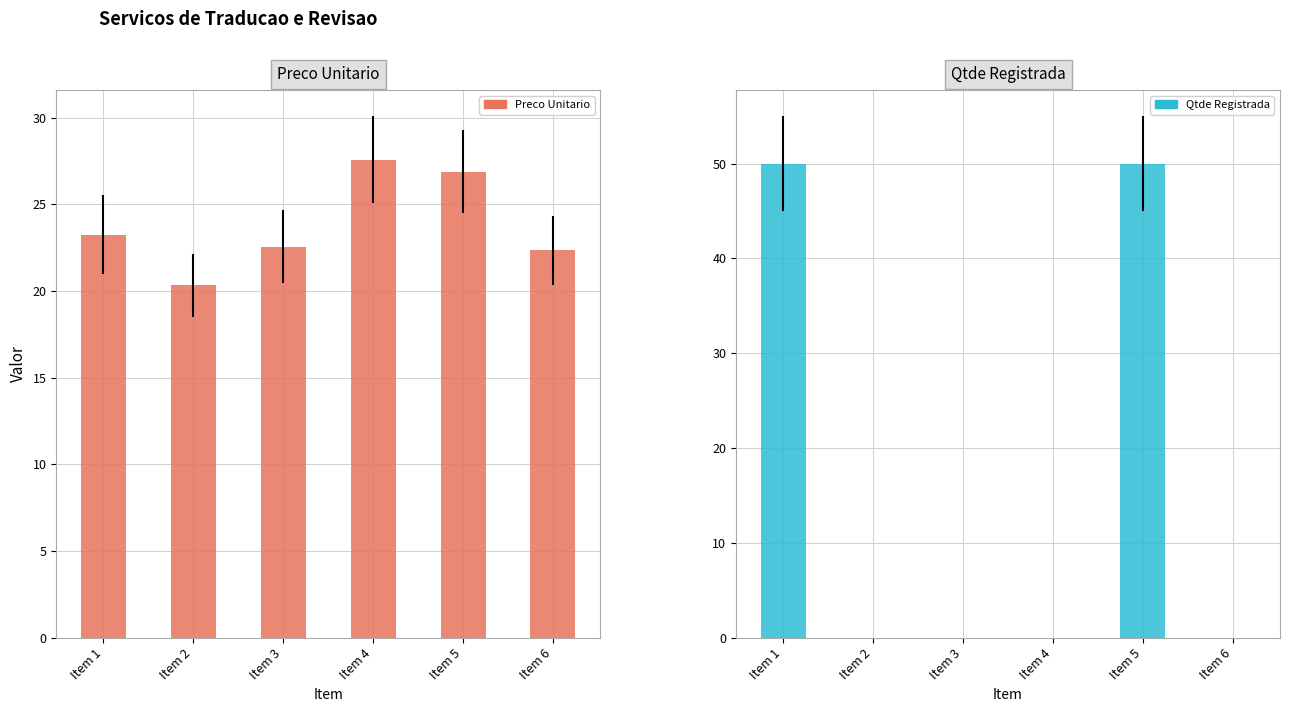

Between Item 1 and Item 2, which series saw the biggest shift?

Qtde Registrada